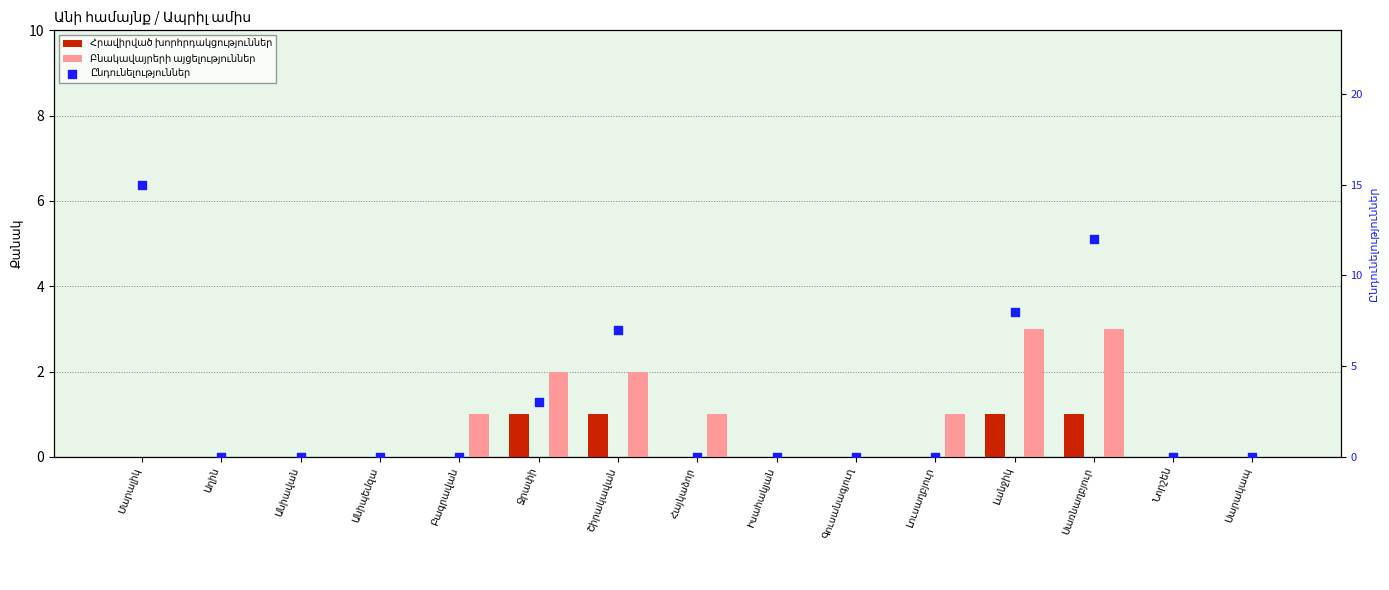

Which series has the largest Y range (max minus min)?

Ընդունելություններ